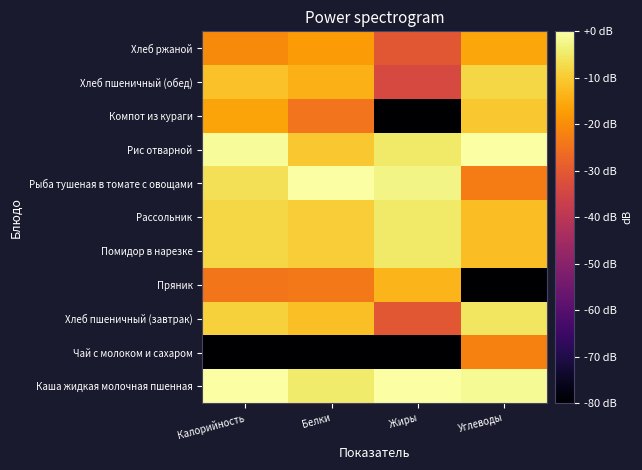

At which category is the sum across all series the highest?

Калорийность